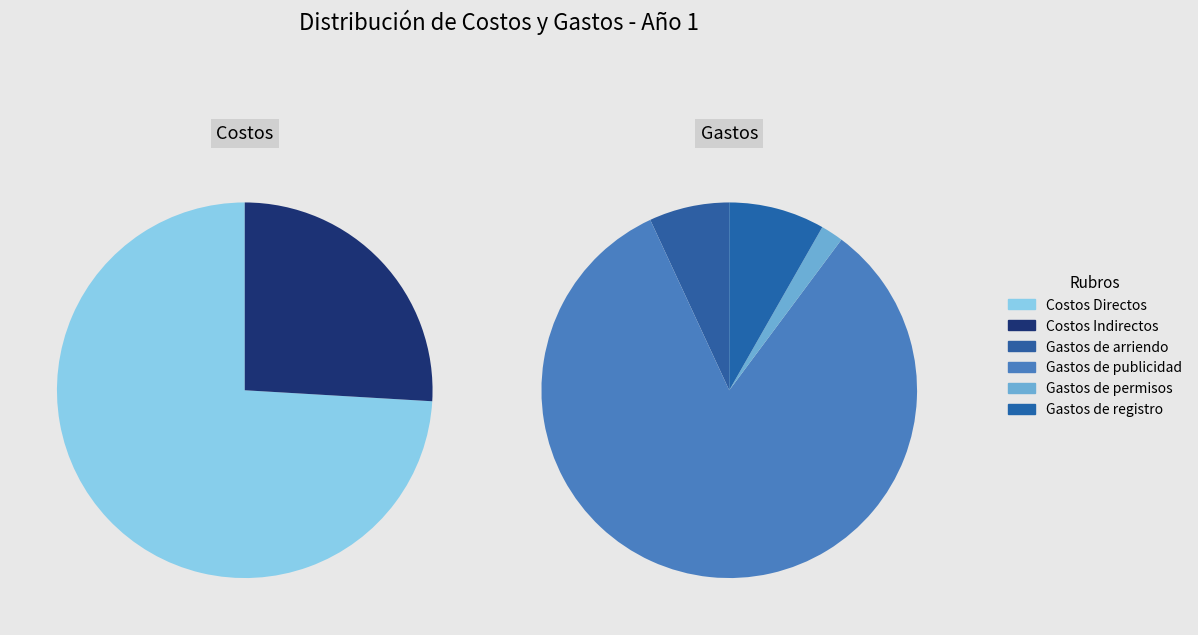

Which slice is the largest?

Costos Directos